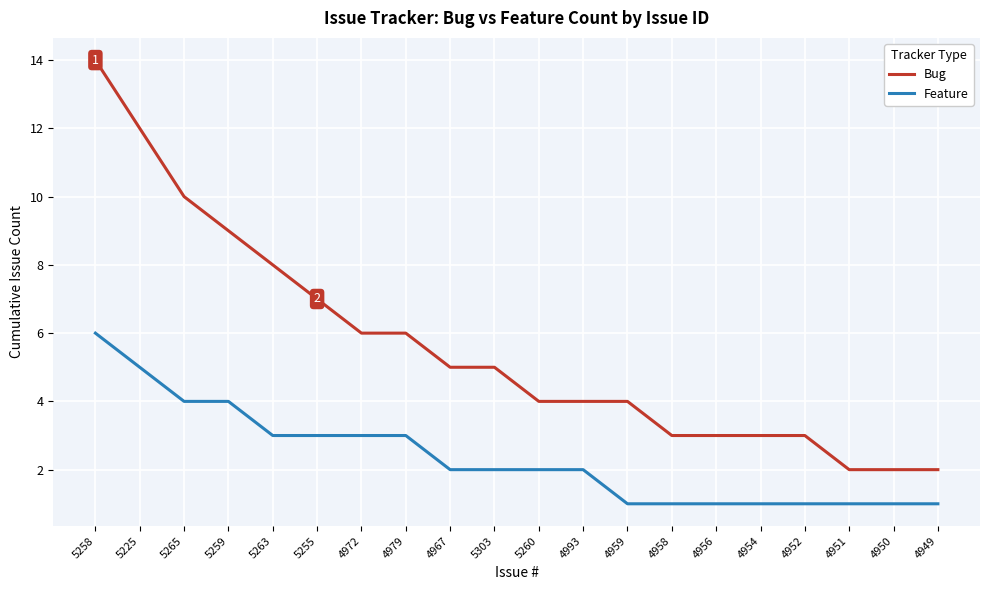

What is the maximum value for Bug?

14